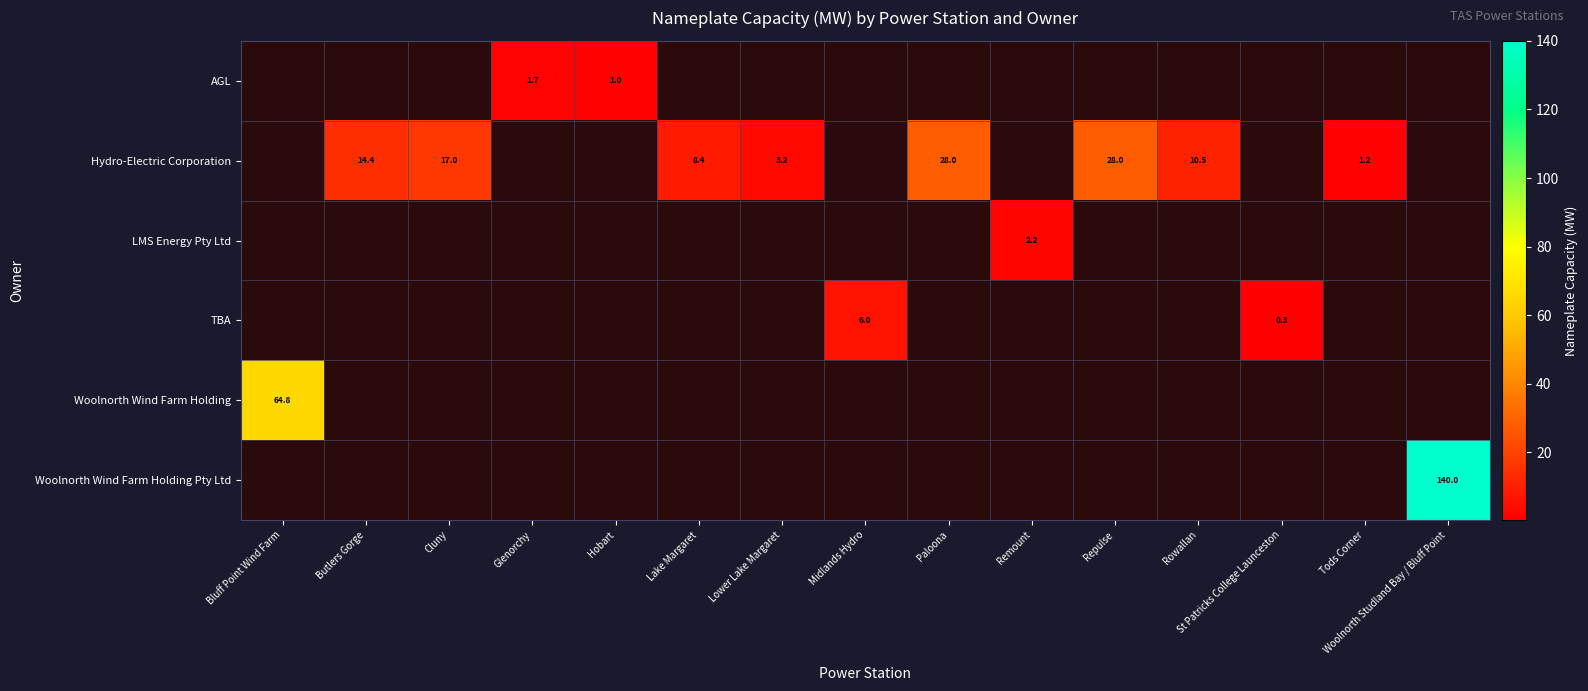

What is the minimum value shown in the chart?

0.3